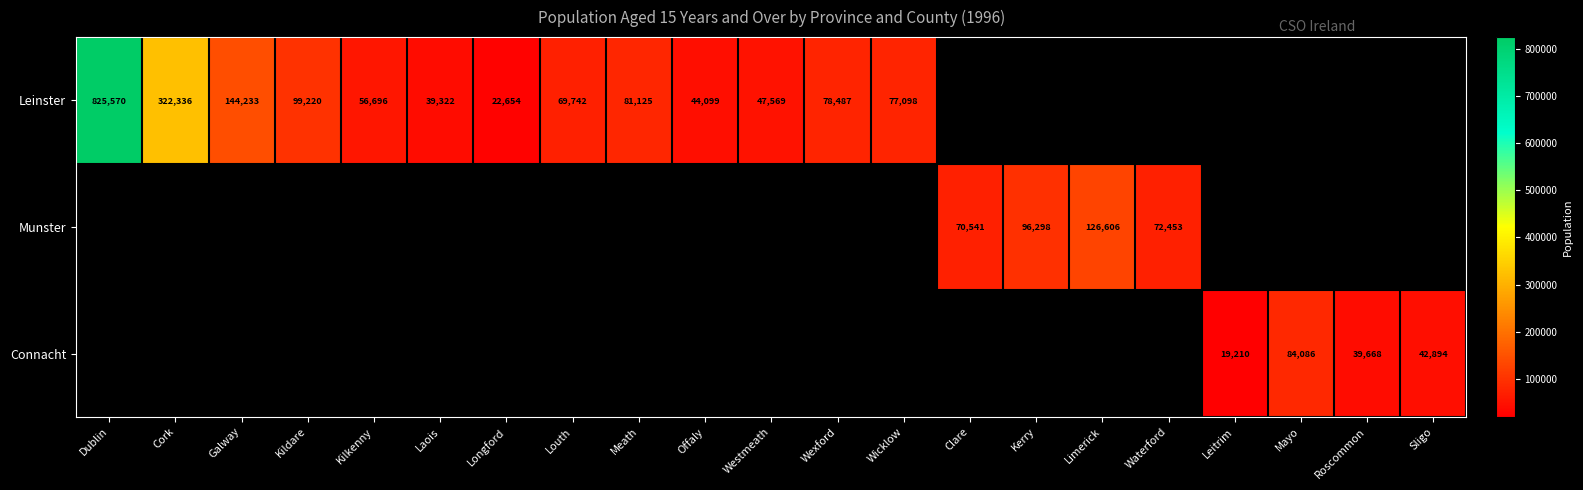

Is it true that Connacht equals 19210 at Leitrim?

True